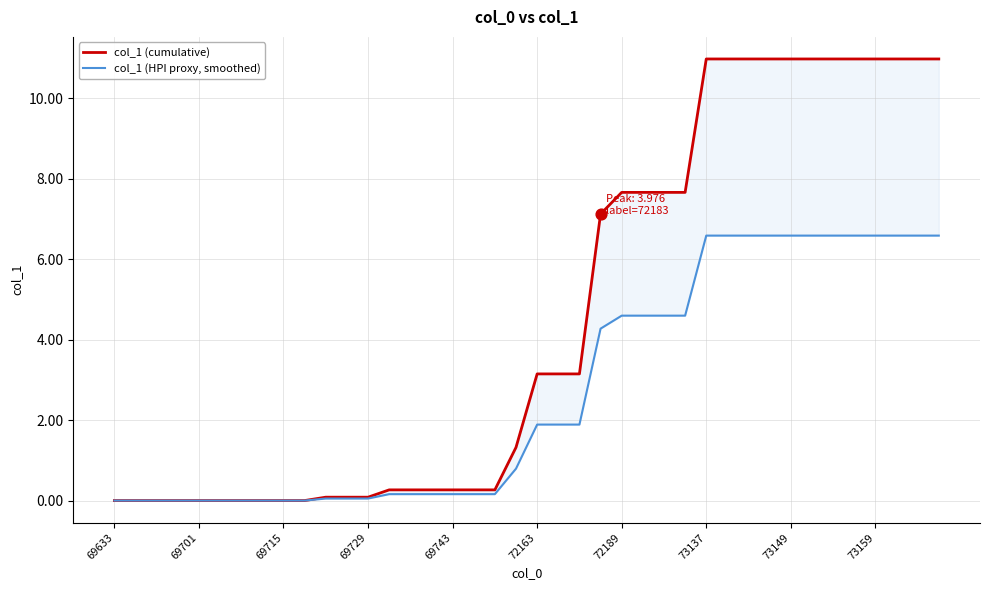

Which series has the largest Y range (max minus min)?

col_1 (cumulative)